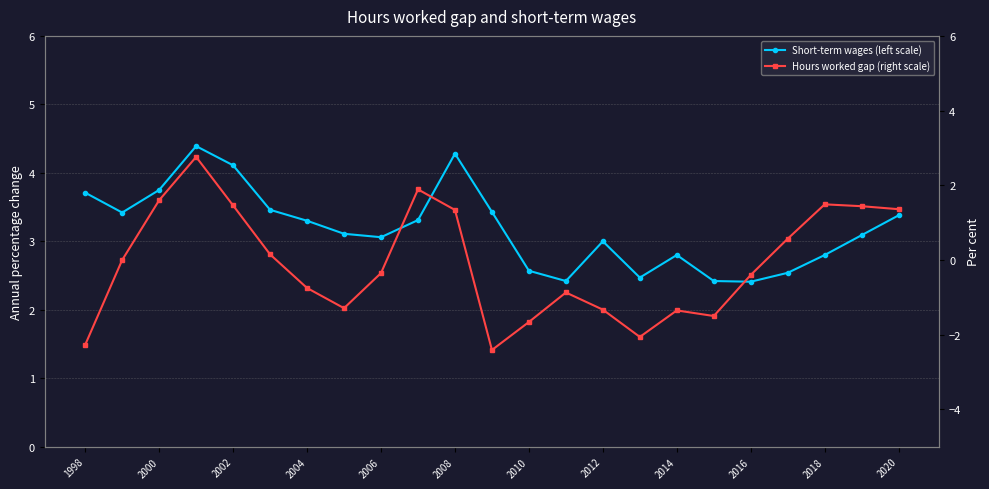

True or false: Hours worked gap (right scale) and Short-term wages (left scale) cross at least once.

False